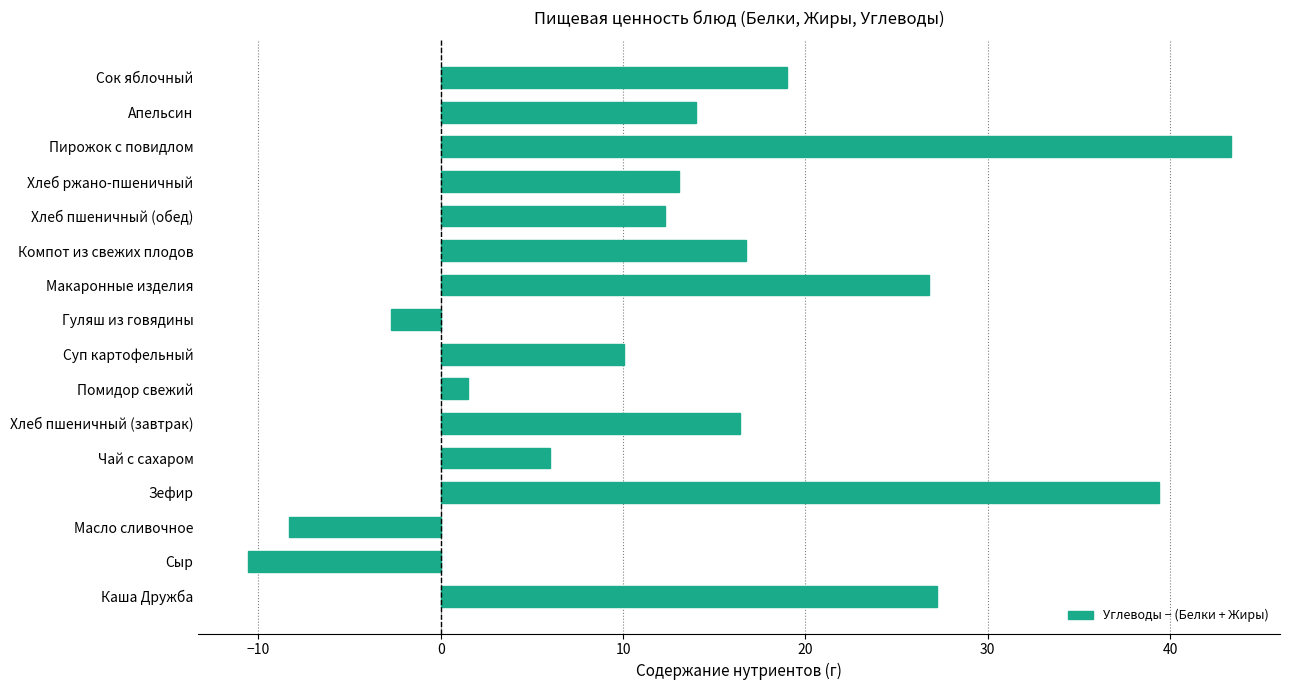

How many data points are less than 14?

8